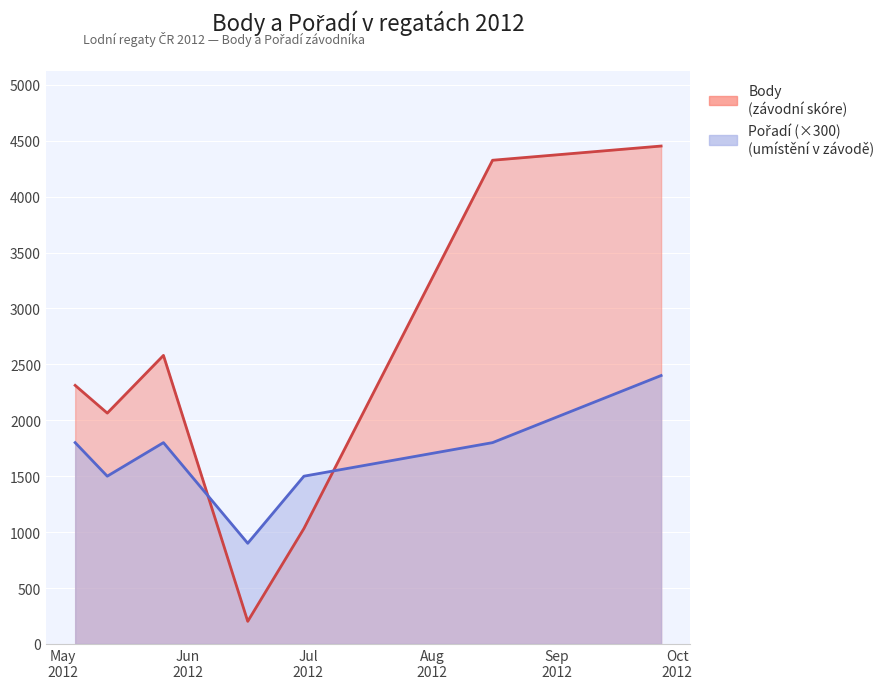

Rank the series by their average value, from lowest to highest.

Pořadí, Body